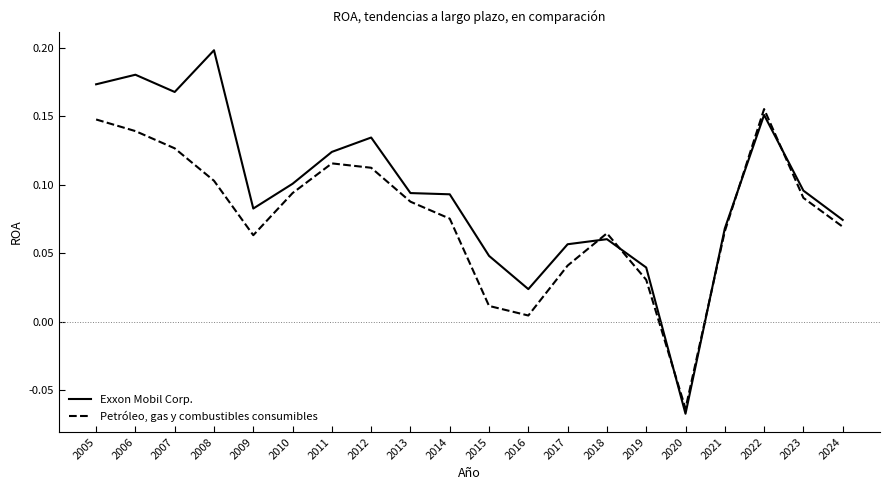

Which series has the largest total across all categories?

Exxon Mobil Corp.